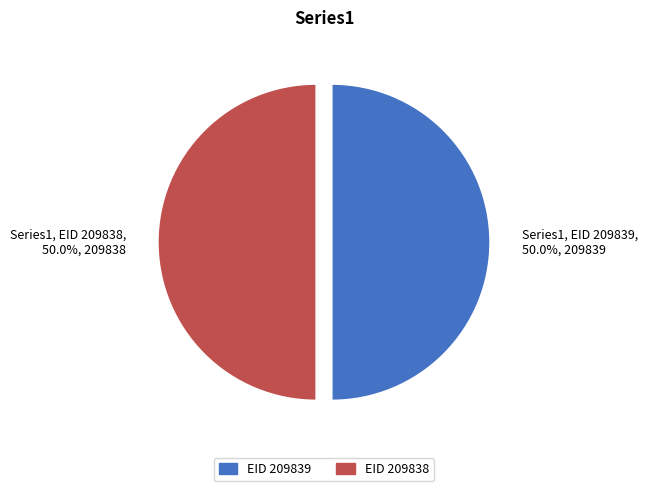

Approximately how many times larger is the value at EID 209839 compared to EID 209838?

1.0